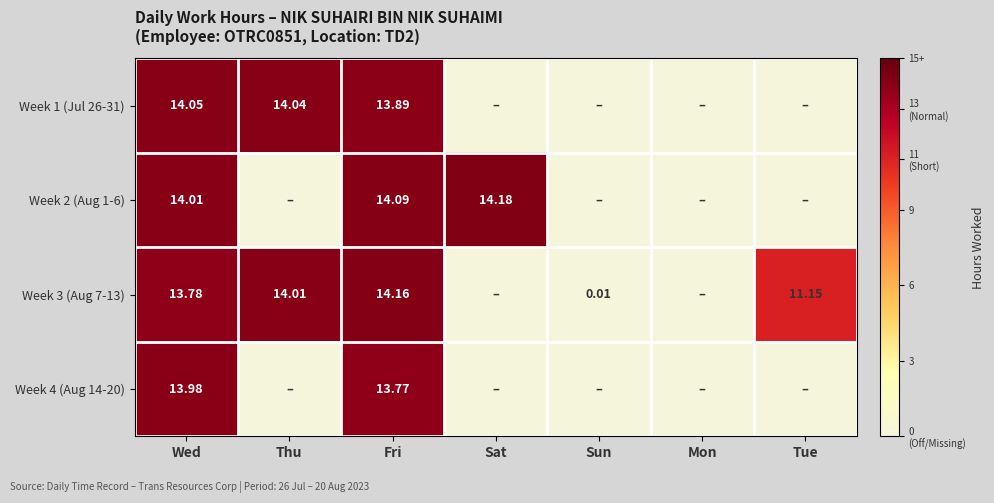

Is the value of Week 3 (Aug 7-13) at Tue greater than the value of Week 1 (Jul 26-31) at Fri?

No